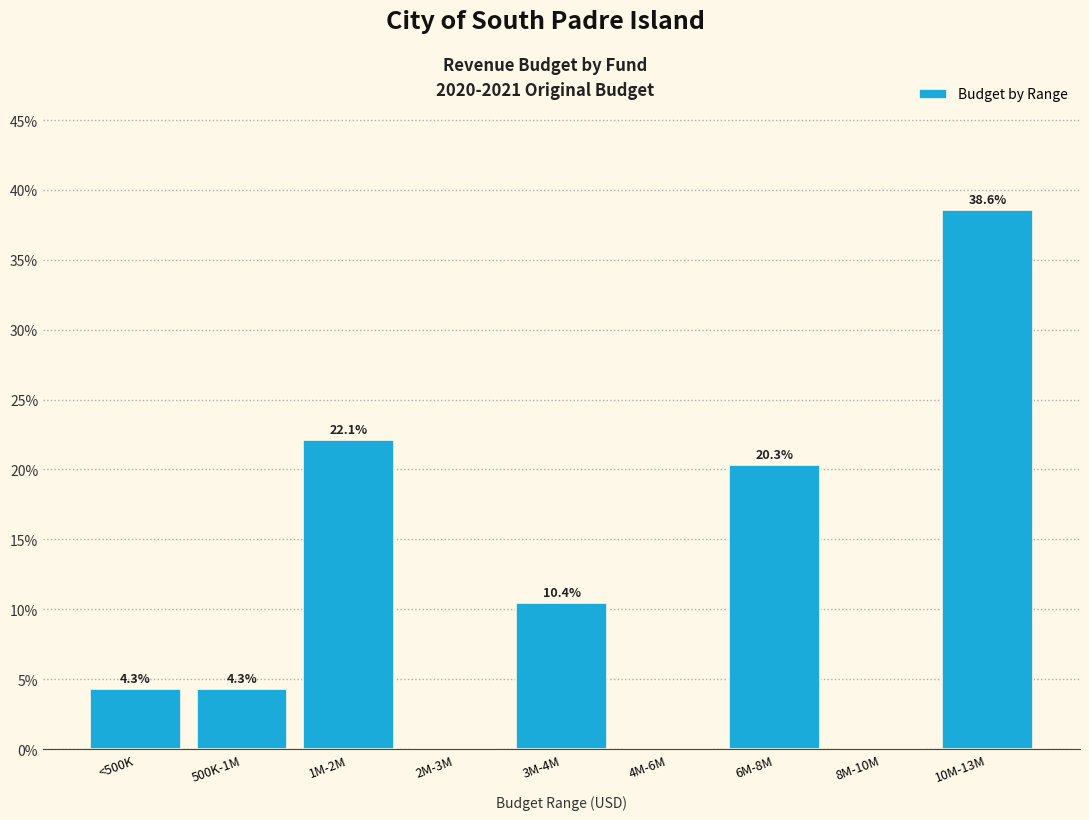

Reading left to right, what are all the values shown in this chart?

<500K=4.3	500K-1M=4.3	1M-2M=22.1	2M-3M=0.0	3M-4M=10.4	4M-6M=0.0	6M-8M=20.3	8M-10M=0.0	10M-13M=38.6